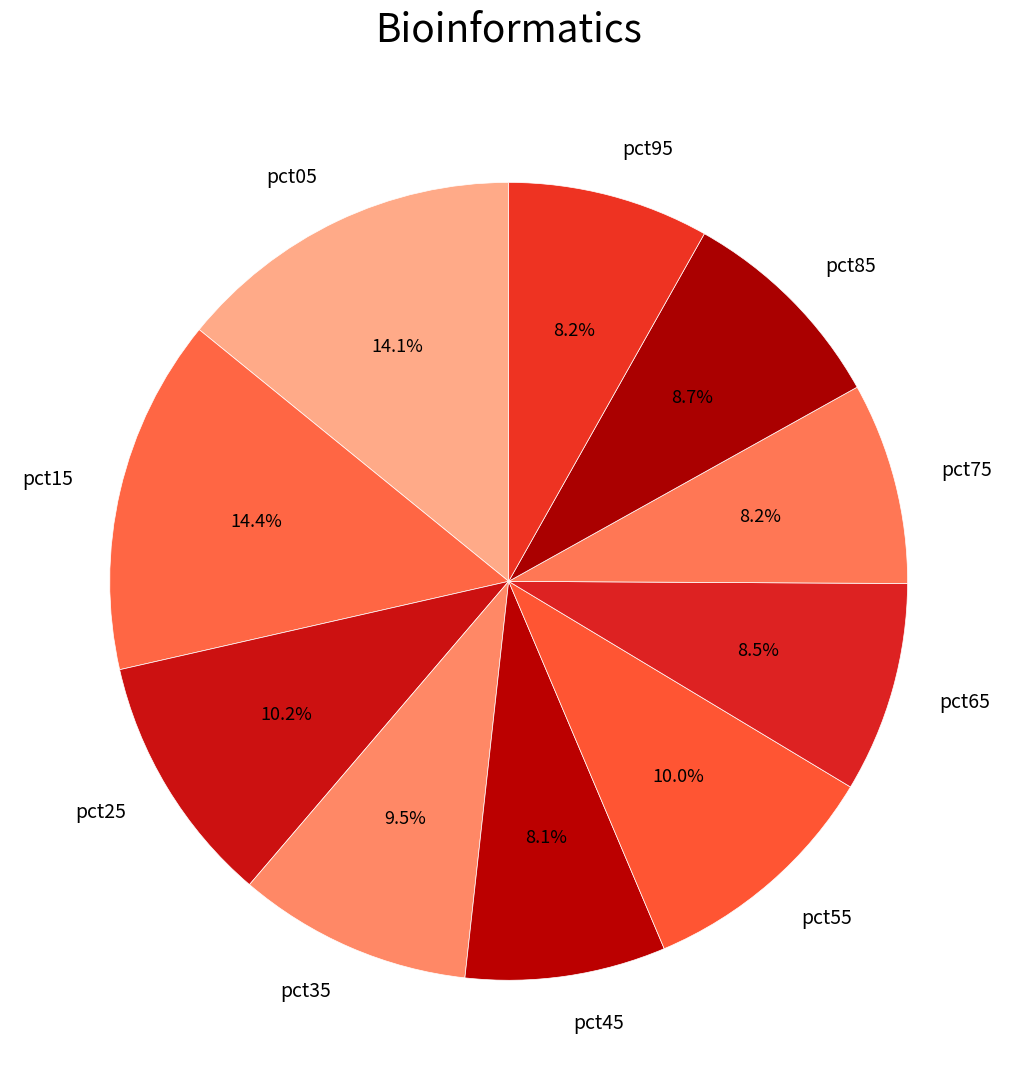

Between pct85 and pct55, which is larger?

pct55